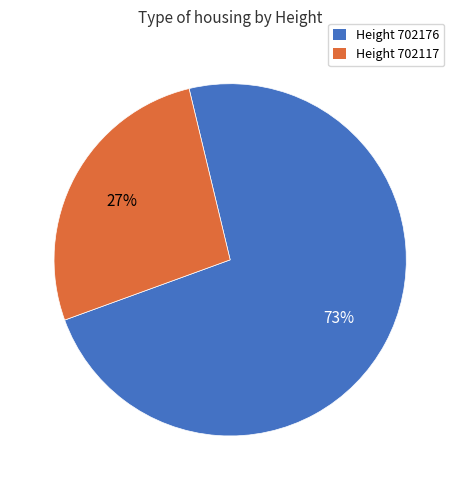

What is the majority slice?

Height 702176